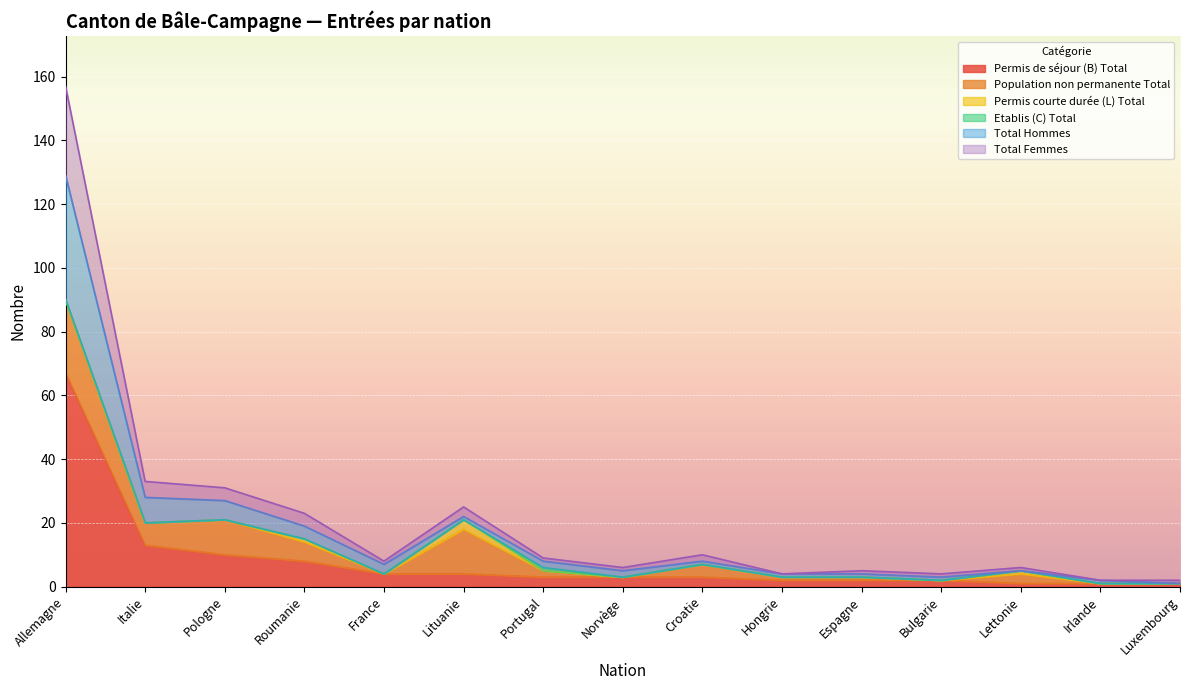

At which label does Permis de séjour (B) Total reach its peak?

Allemagne